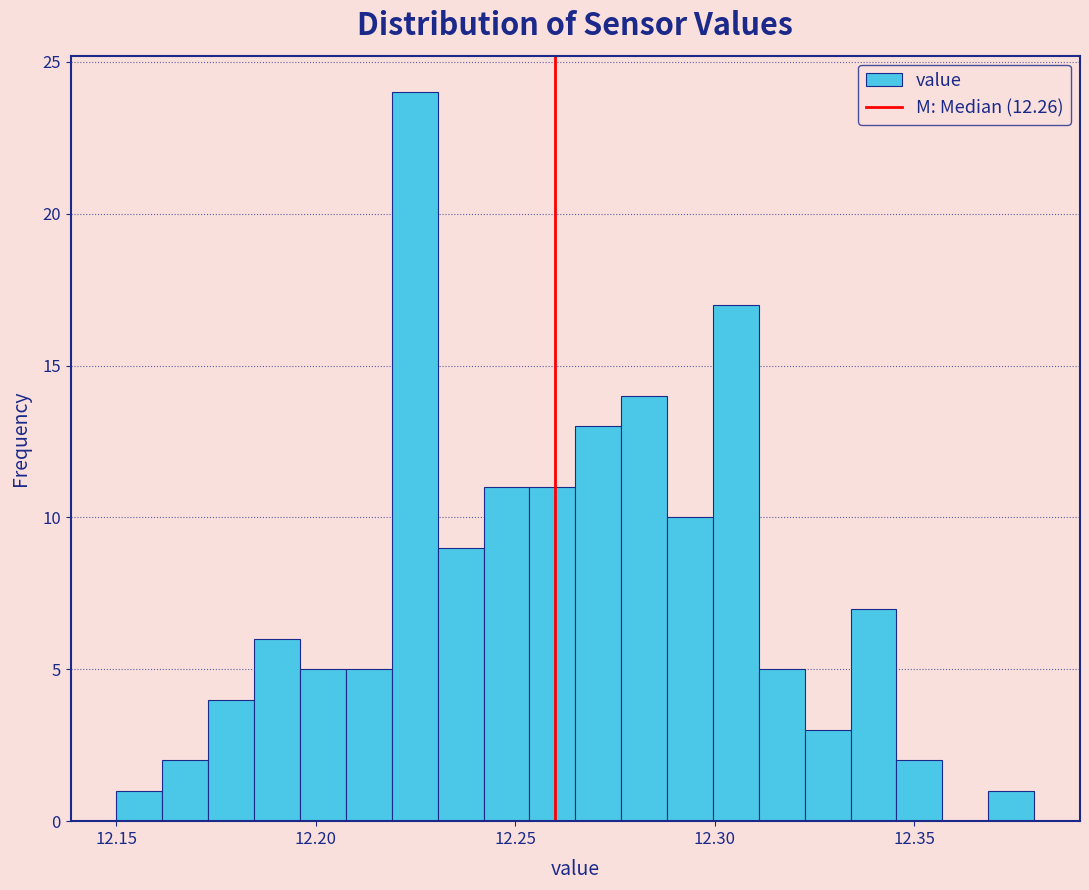

Read against the x-axis, roughly where is the centre of the tallest bar?

12.225